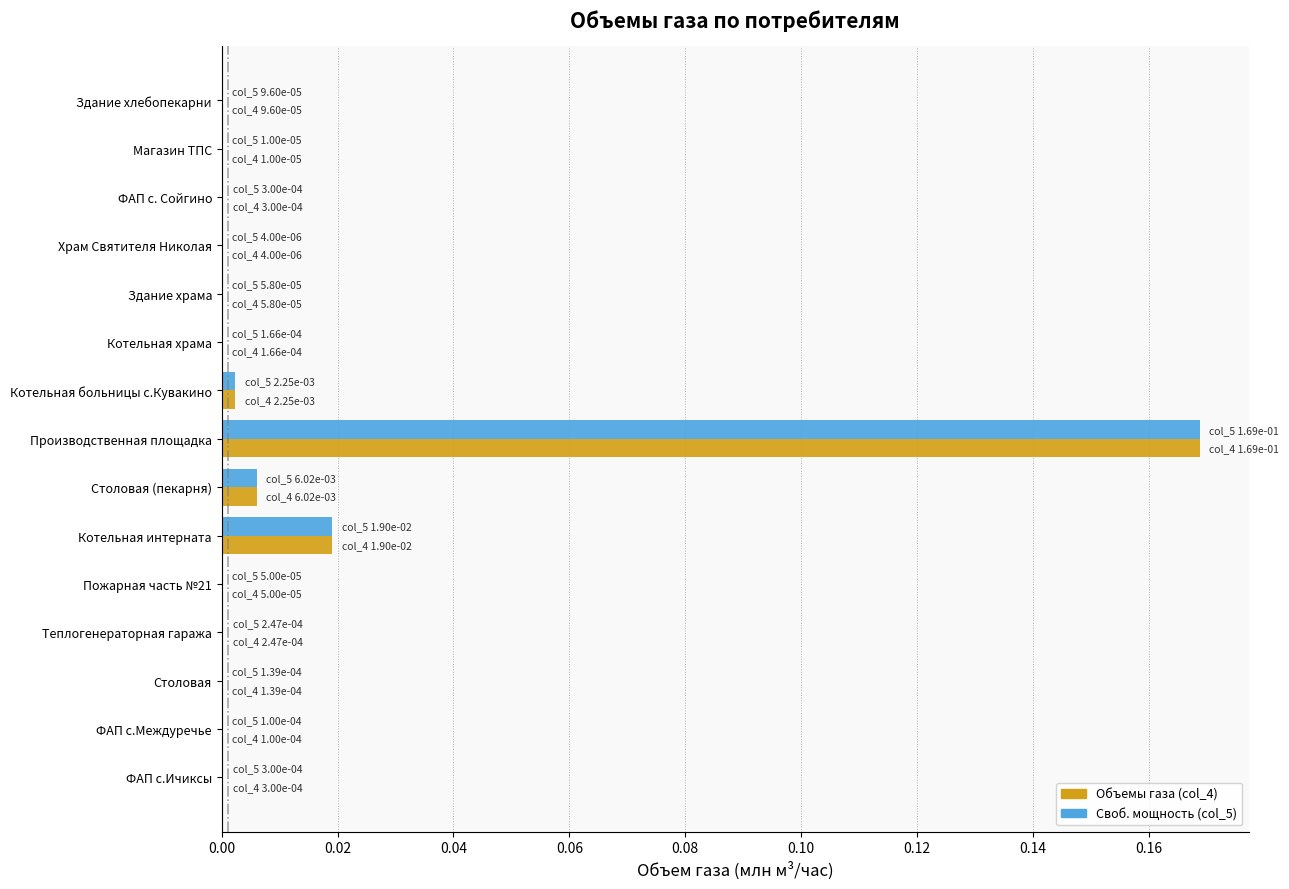

How many series are shown in this chart?

2